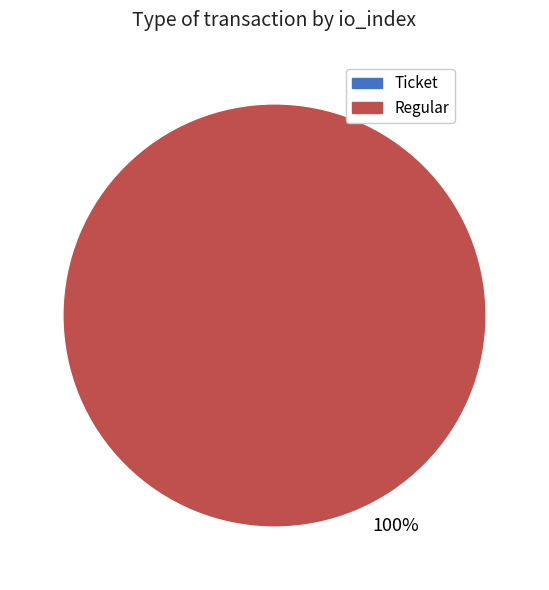

Combined, do Ticket and Regular account for over 50%?

Yes